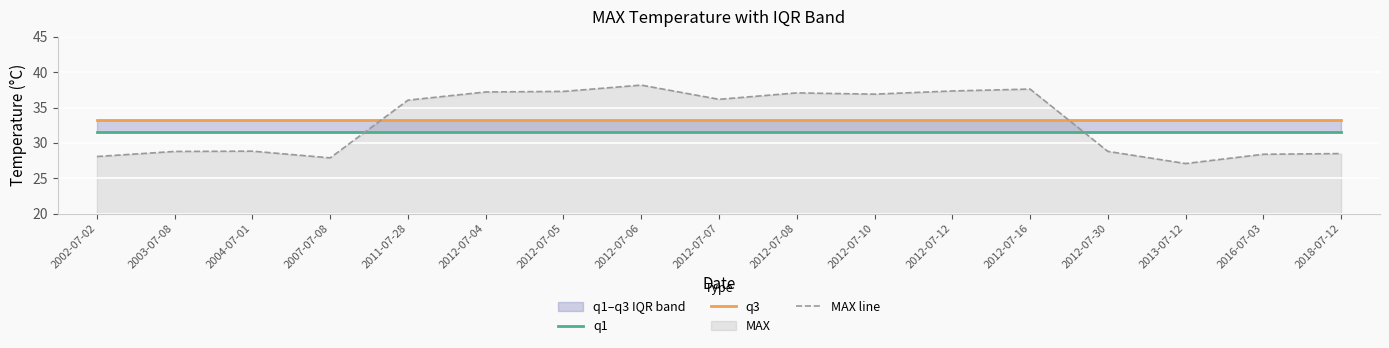

What is the total value across all series at 2013-07-12?

91.8